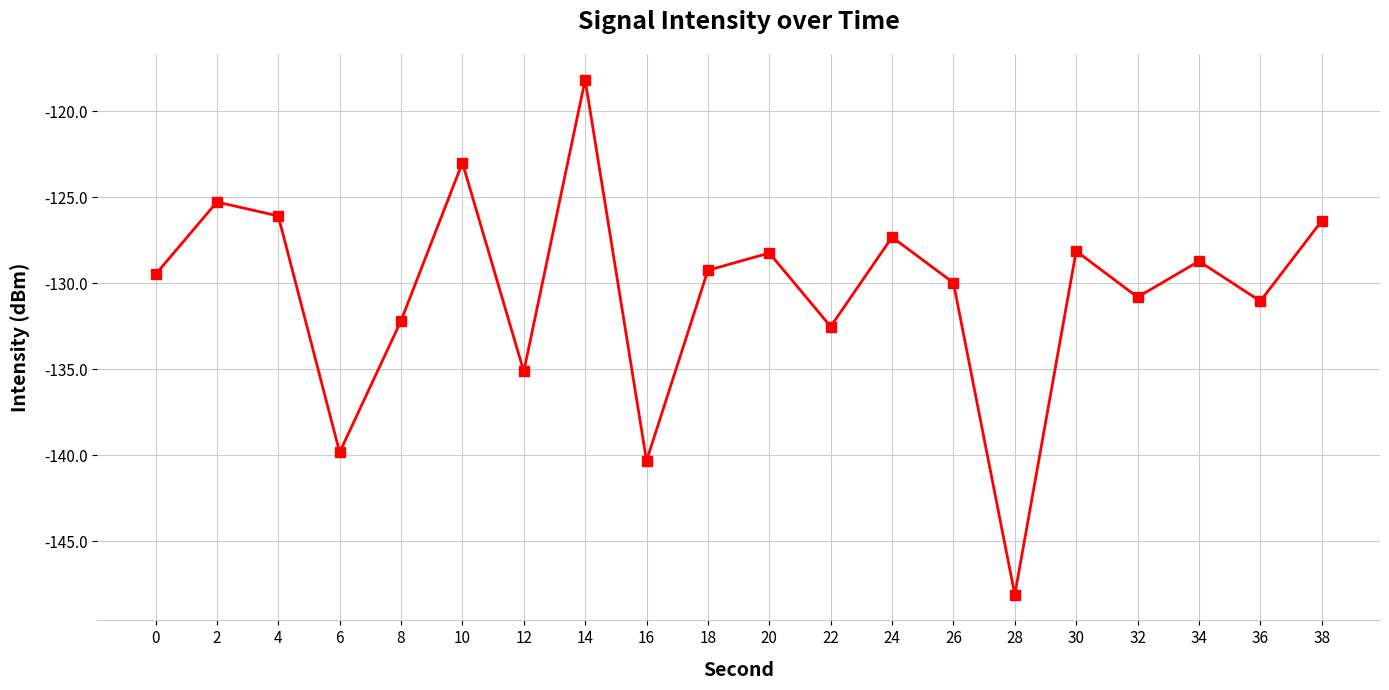

What is the difference between the second highest and second lowest values?

17.3